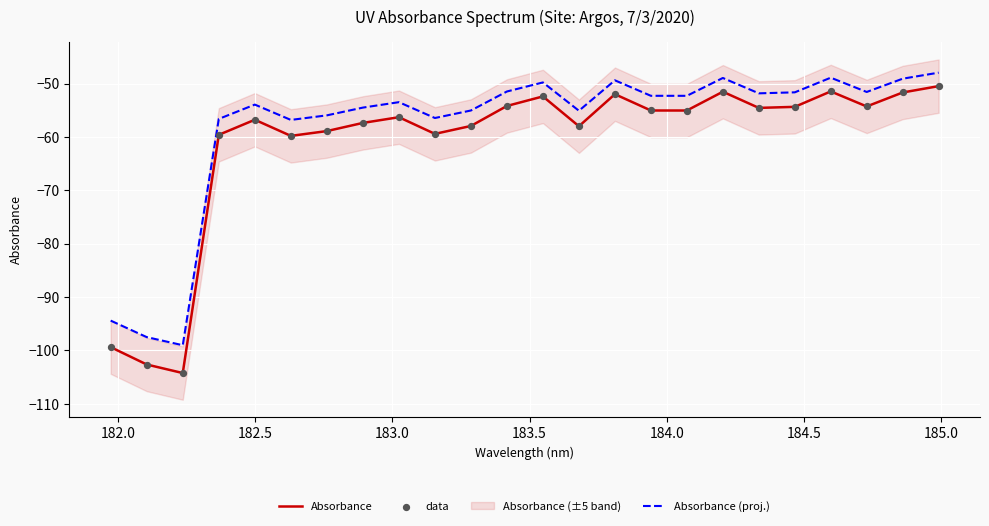

True or false: Absorbance and Absorbance (proj.) intersect in this chart.

False